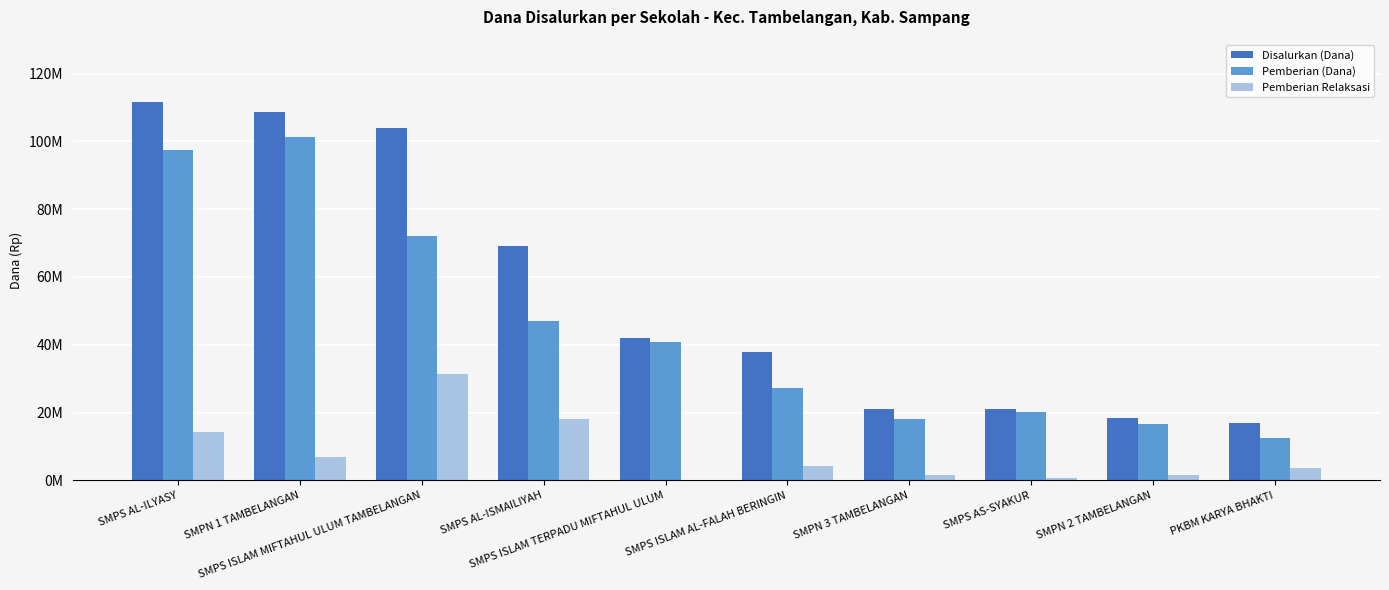

What is the average value of the Disalurkan (Dana) series?

55050000